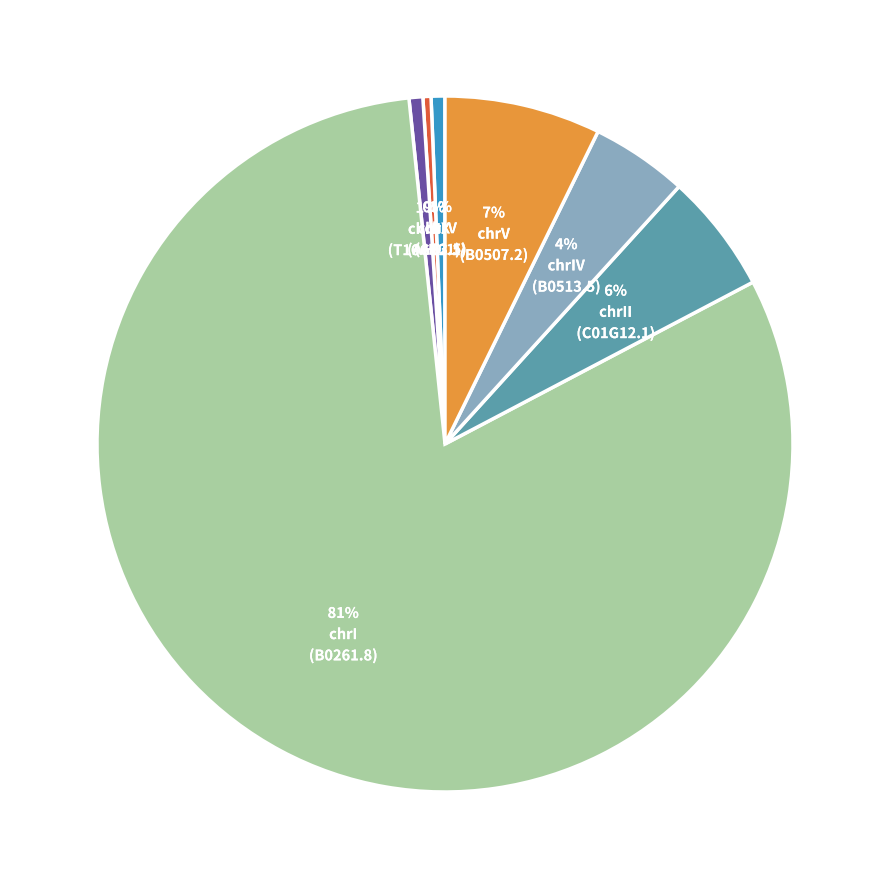

To the nearest percent, what is the difference between the largest and smallest slice percentages?

81%